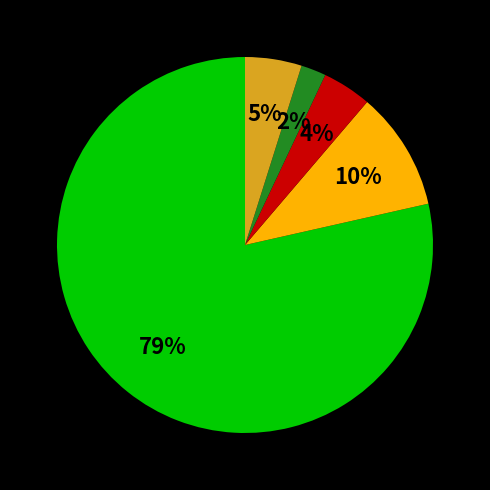

Count the number of slices in the pie.

5